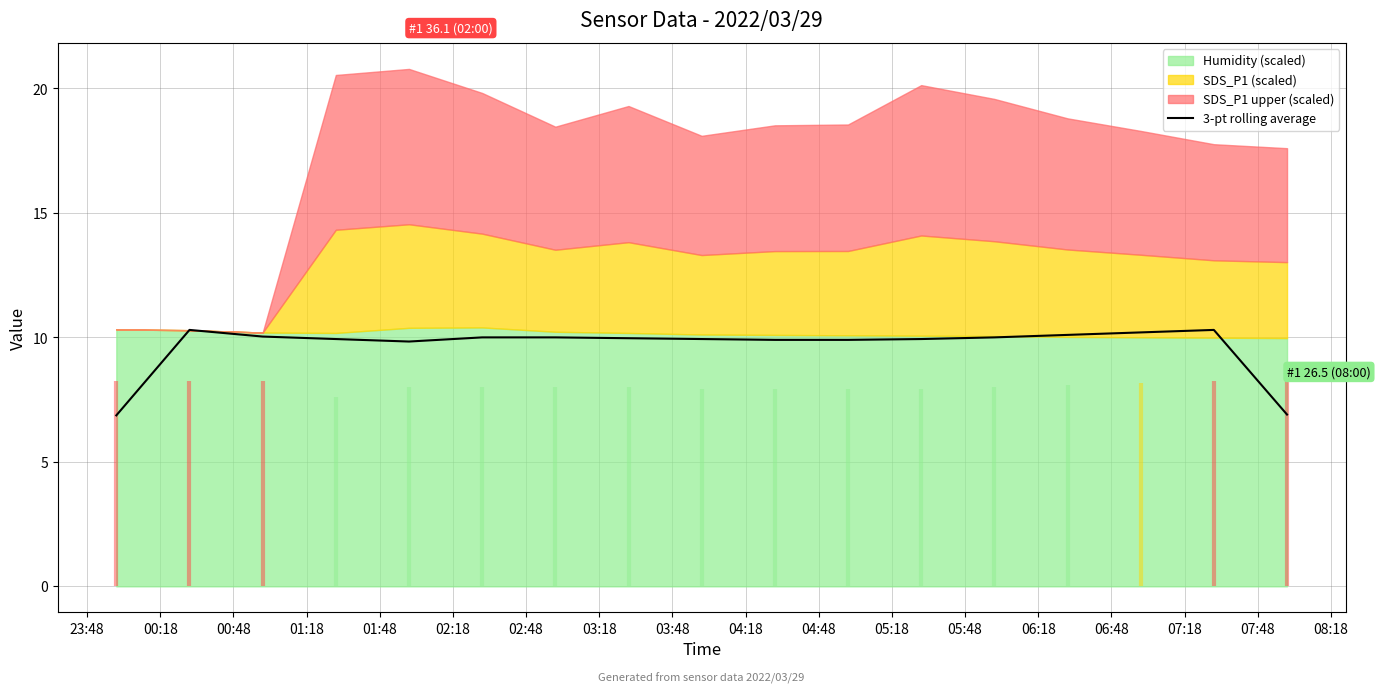

Reading left to right, transcribe all the data shown in this chart.

6.9	10.3	10.0	9.9	9.8	10.0	10.0	10.0	9.9	9.9	9.9	9.9	10.0	10.1	10.2	10.3	6.9